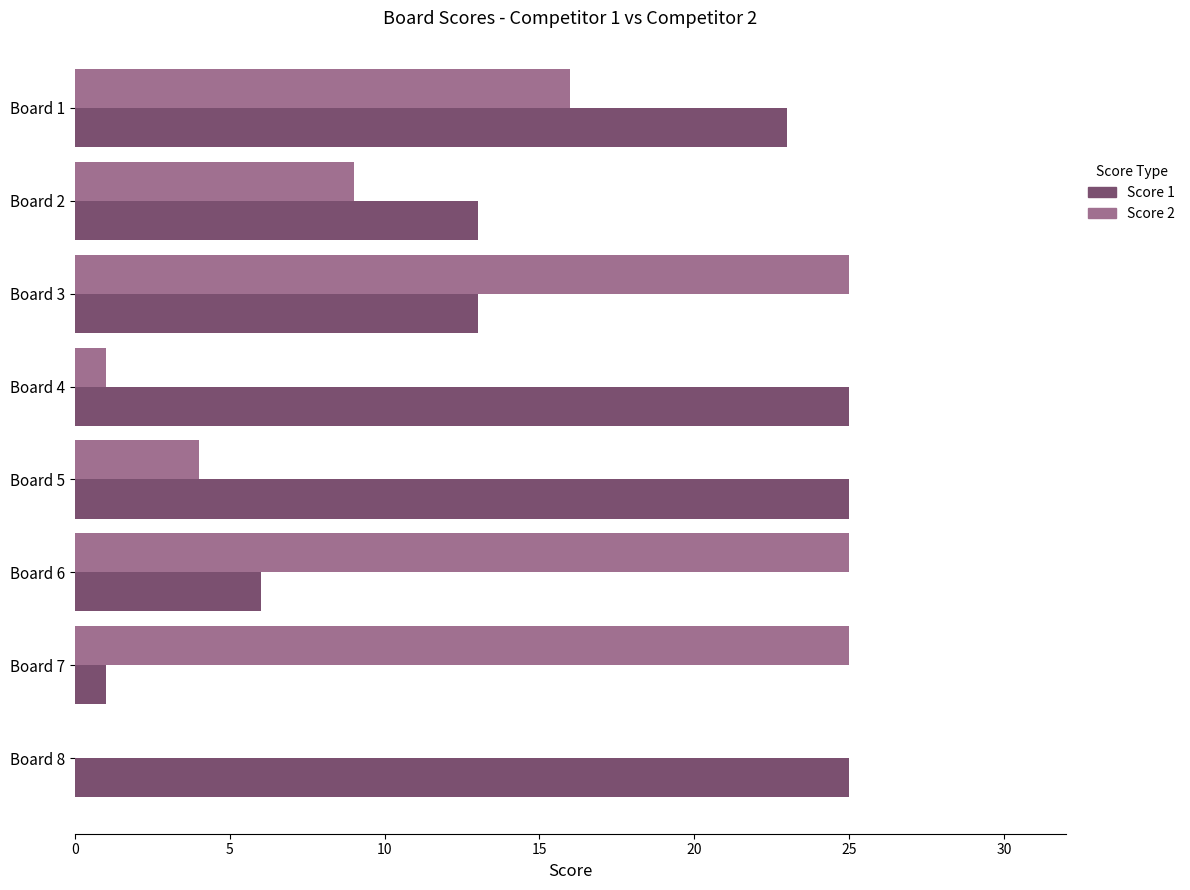

What are all the series names shown in the legend?

Score 1, Score 2